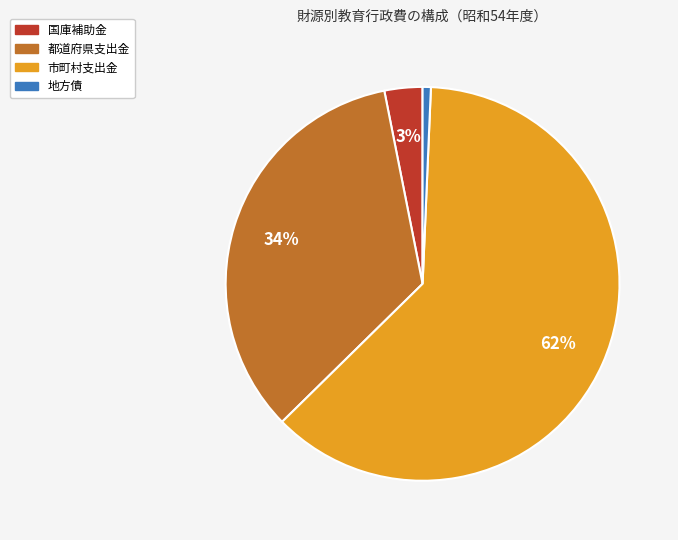

Rank the categories by value from lowest to highest.

地方債, 国庫補助金, 都道府県支出金, 市町村支出金